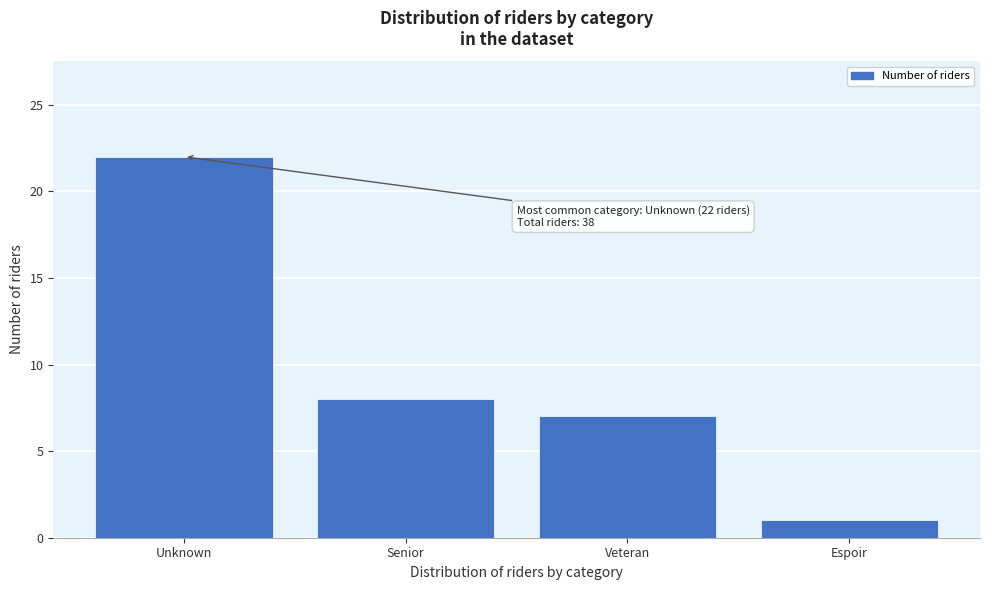

Reading left to right, transcribe all the data shown in this chart.

Unknown=22	Senior=8	Veteran=7	Espoir=1